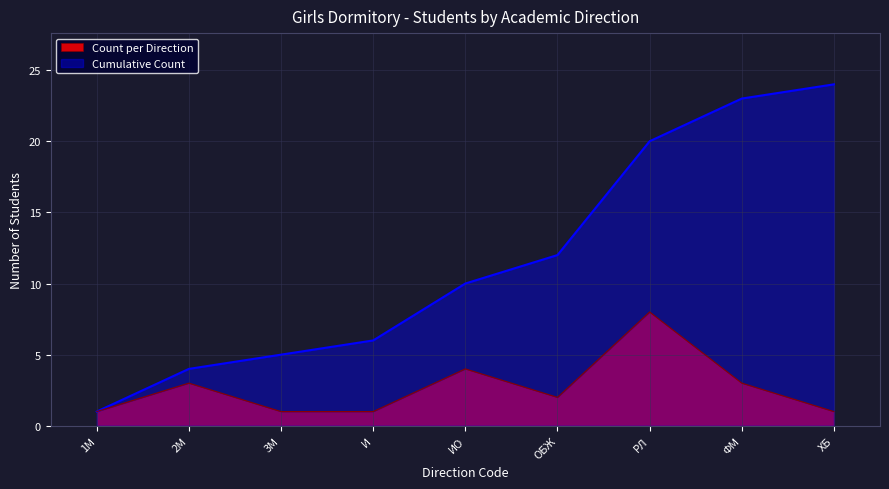

Between 1М and ОБЖ, which series saw the biggest shift?

Cumulative Count